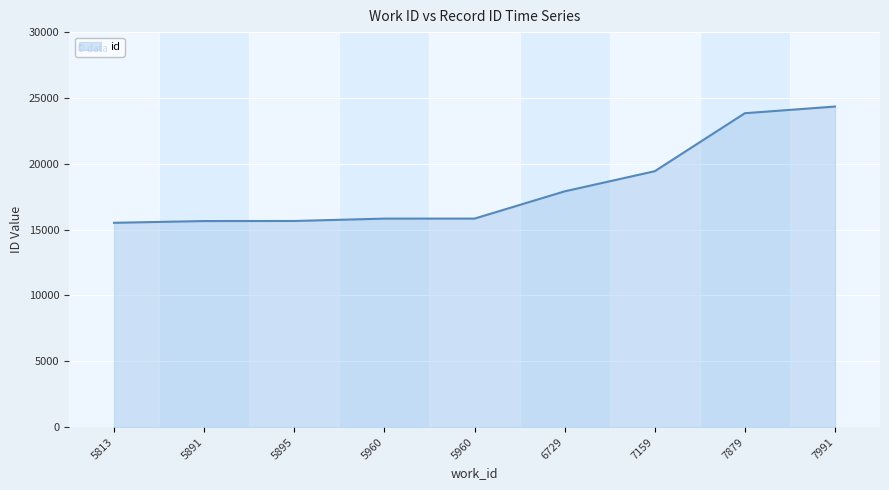

What is the approximate value at 5895, to the nearest 100?

15700